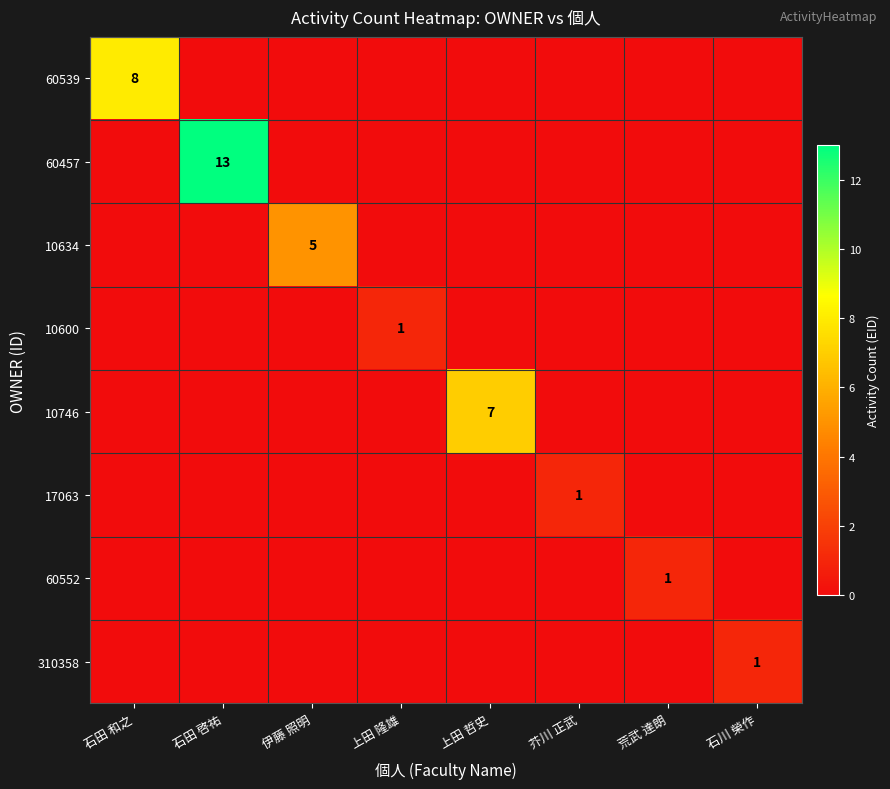

True or false: 60539 has a value of 4 at 石田 和之.

False